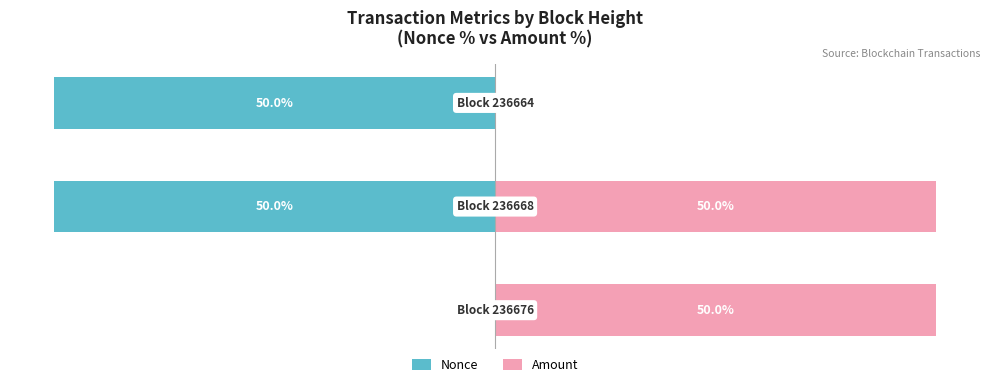

Rank the series by their average value, from lowest to highest.

Nonce, Amount